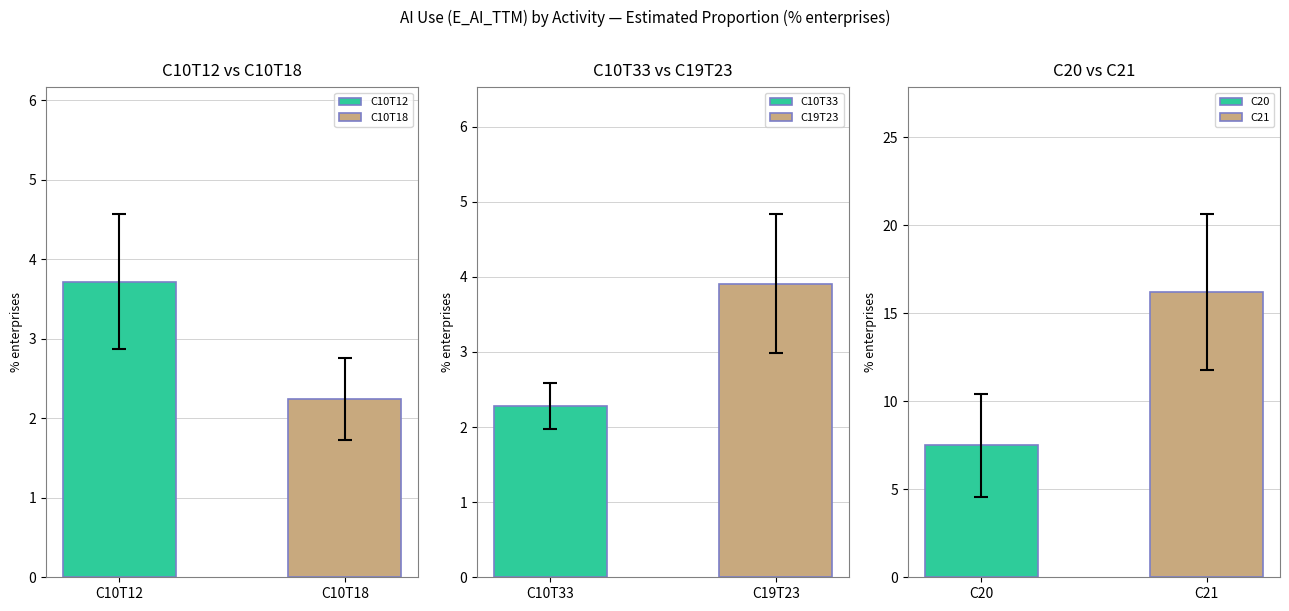

List the labels in order of Estimated Proportion value, largest first.

C21, C20, C19T23, C10T12, C10T33, C10T18